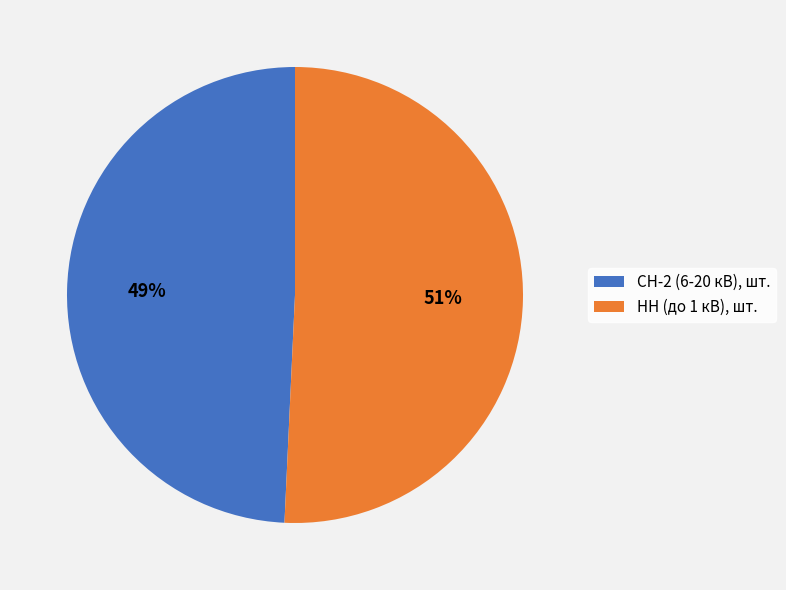

Is it true that НН (до 1 кВ), шт. is 63% of the pie?

False